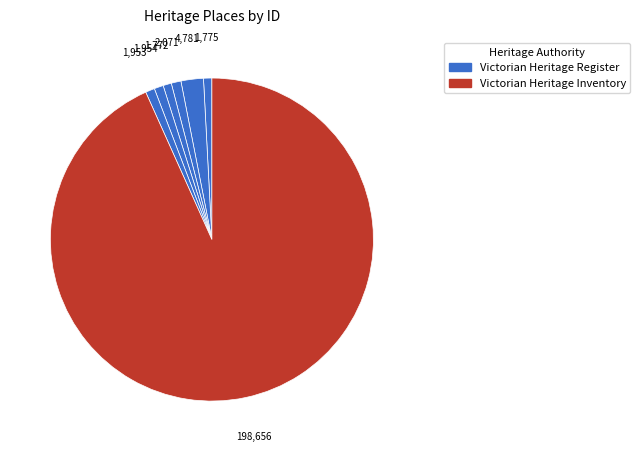

Count the number of slices in the pie.

7